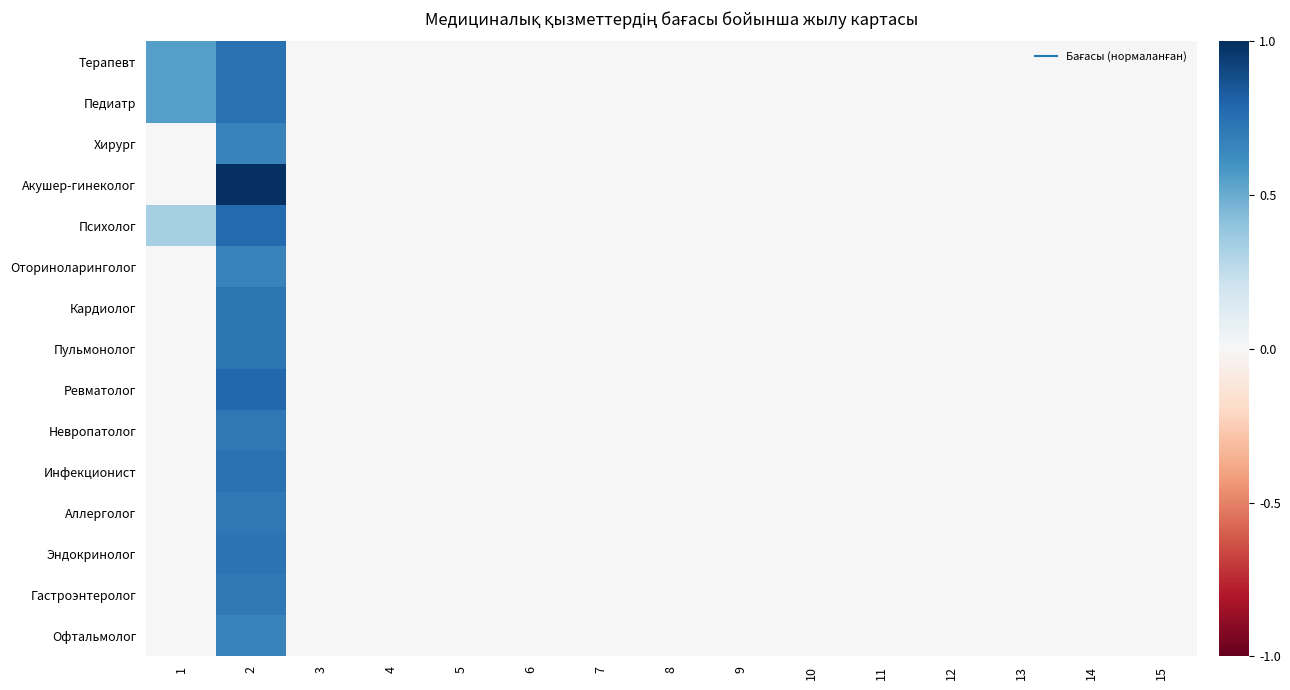

Reading left to right, list all the values displayed in this chart.

Терапевт: 1=0.5	2=0.7	3=0.0	4=0.0	5=0.0	6=0.0	7=0.0	8=0.0	9=0.0	10=0.0	11=0.0	12=0.0	13=0.0	14=0.0	15=0.0
Педиатр: 1=0.5	2=0.7	3=0.0	4=0.0	5=0.0	6=0.0	7=0.0	8=0.0	9=0.0	10=0.0	11=0.0	12=0.0	13=0.0	14=0.0	15=0.0
Хирург: 1=0.0	2=0.7	3=0.0	4=0.0	5=0.0	6=0.0	7=0.0	8=0.0	9=0.0	10=0.0	11=0.0	12=0.0	13=0.0	14=0.0	15=0.0
Акушер-гинеколог: 1=0.0	2=1.0	3=0.0	4=0.0	5=0.0	6=0.0	7=0.0	8=0.0	9=0.0	10=0.0	11=0.0	12=0.0	13=0.0	14=0.0	15=0.0
Психолог: 1=0.3	2=0.8	3=0.0	4=0.0	5=0.0	6=0.0	7=0.0	8=0.0	9=0.0	10=0.0	11=0.0	12=0.0	13=0.0	14=0.0	15=0.0
Оториноларинголог: 1=0.0	2=0.7	3=0.0	4=0.0	5=0.0	6=0.0	7=0.0	8=0.0	9=0.0	10=0.0	11=0.0	12=0.0	13=0.0	14=0.0	15=0.0
Кардиолог: 1=0.0	2=0.7	3=0.0	4=0.0	5=0.0	6=0.0	7=0.0	8=0.0	9=0.0	10=0.0	11=0.0	12=0.0	13=0.0	14=0.0	15=0.0
Пульмонолог: 1=0.0	2=0.7	3=0.0	4=0.0	5=0.0	6=0.0	7=0.0	8=0.0	9=0.0	10=0.0	11=0.0	12=0.0	13=0.0	14=0.0	15=0.0
Ревматолог: 1=0.0	2=0.8	3=0.0	4=0.0	5=0.0	6=0.0	7=0.0	8=0.0	9=0.0	10=0.0	11=0.0	12=0.0	13=0.0	14=0.0	15=0.0
Невропатолог: 1=0.0	2=0.7	3=0.0	4=0.0	5=0.0	6=0.0	7=0.0	8=0.0	9=0.0	10=0.0	11=0.0	12=0.0	13=0.0	14=0.0	15=0.0
Инфекционист: 1=0.0	2=0.7	3=0.0	4=0.0	5=0.0	6=0.0	7=0.0	8=0.0	9=0.0	10=0.0	11=0.0	12=0.0	13=0.0	14=0.0	15=0.0
Аллерголог: 1=0.0	2=0.7	3=0.0	4=0.0	5=0.0	6=0.0	7=0.0	8=0.0	9=0.0	10=0.0	11=0.0	12=0.0	13=0.0	14=0.0	15=0.0
Эндокринолог: 1=0.0	2=0.7	3=0.0	4=0.0	5=0.0	6=0.0	7=0.0	8=0.0	9=0.0	10=0.0	11=0.0	12=0.0	13=0.0	14=0.0	15=0.0
Гастроэнтеролог: 1=0.0	2=0.7	3=0.0	4=0.0	5=0.0	6=0.0	7=0.0	8=0.0	9=0.0	10=0.0	11=0.0	12=0.0	13=0.0	14=0.0	15=0.0
Офтальмолог: 1=0.0	2=0.7	3=0.0	4=0.0	5=0.0	6=0.0	7=0.0	8=0.0	9=0.0	10=0.0	11=0.0	12=0.0	13=0.0	14=0.0	15=0.0